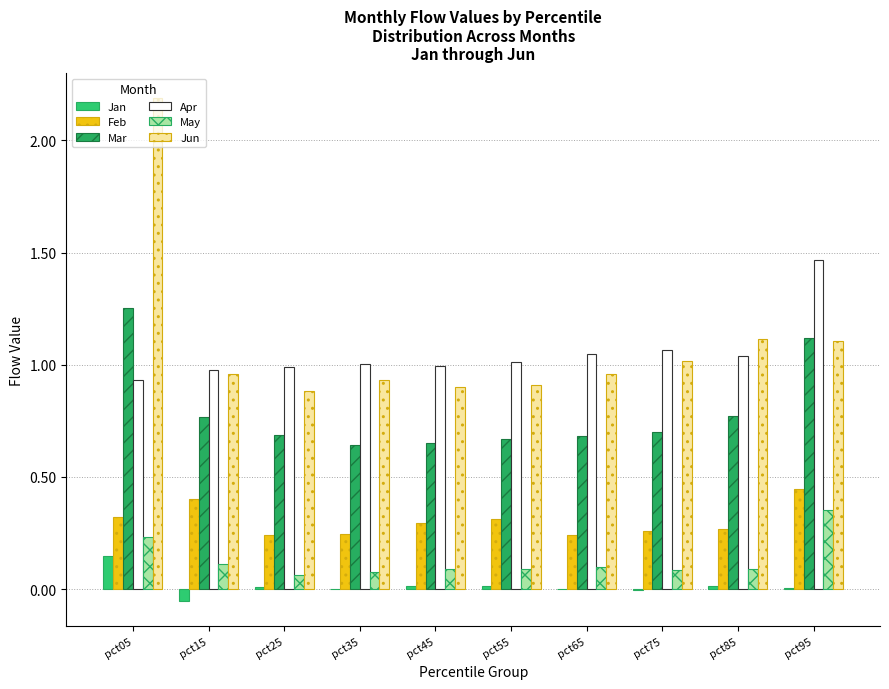

How many groups of bars are there?

10